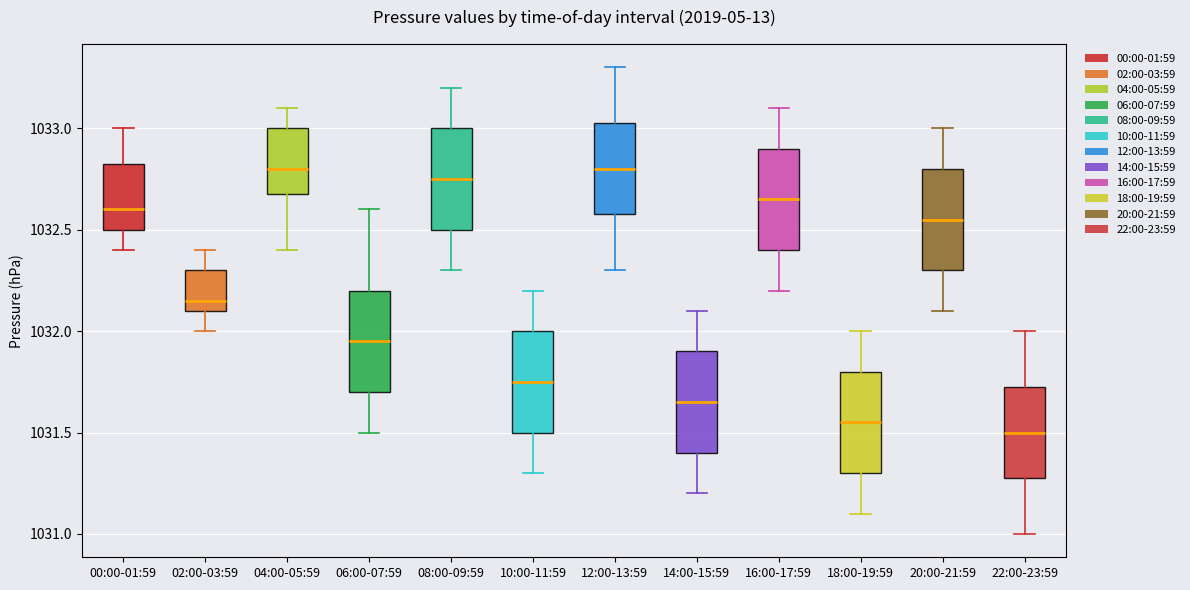

Reading left to right, read every box against the y-axis: the position of its median line, the range the box covers, and the ends of its whiskers. The values are not printed on the chart, so give them approximately, as read against the axis.

00:00-01:59: median 1032.60, box 1032.50 to 1032.85, whiskers 1032.40 to 1033.00
02:00-03:59: median 1032.15, box 1032.10 to 1032.30, whiskers 1032.00 to 1032.40
04:00-05:59: median 1032.80, box 1032.70 to 1033.00, whiskers 1032.40 to 1033.10
06:00-07:59: median 1031.95, box 1031.70 to 1032.20, whiskers 1031.50 to 1032.60
08:00-09:59: median 1032.75, box 1032.50 to 1033.00, whiskers 1032.30 to 1033.20
10:00-11:59: median 1031.75, box 1031.50 to 1032.00, whiskers 1031.30 to 1032.20
12:00-13:59: median 1032.80, box 1032.60 to 1033.05, whiskers 1032.30 to 1033.30
14:00-15:59: median 1031.65, box 1031.40 to 1031.90, whiskers 1031.20 to 1032.10
16:00-17:59: median 1032.65, box 1032.40 to 1032.90, whiskers 1032.20 to 1033.10
18:00-19:59: median 1031.55, box 1031.30 to 1031.80, whiskers 1031.10 to 1032.00
20:00-21:59: median 1032.55, box 1032.30 to 1032.80, whiskers 1032.10 to 1033.00
22:00-23:59: median 1031.50, box 1031.30 to 1031.75, whiskers 1031.00 to 1032.00